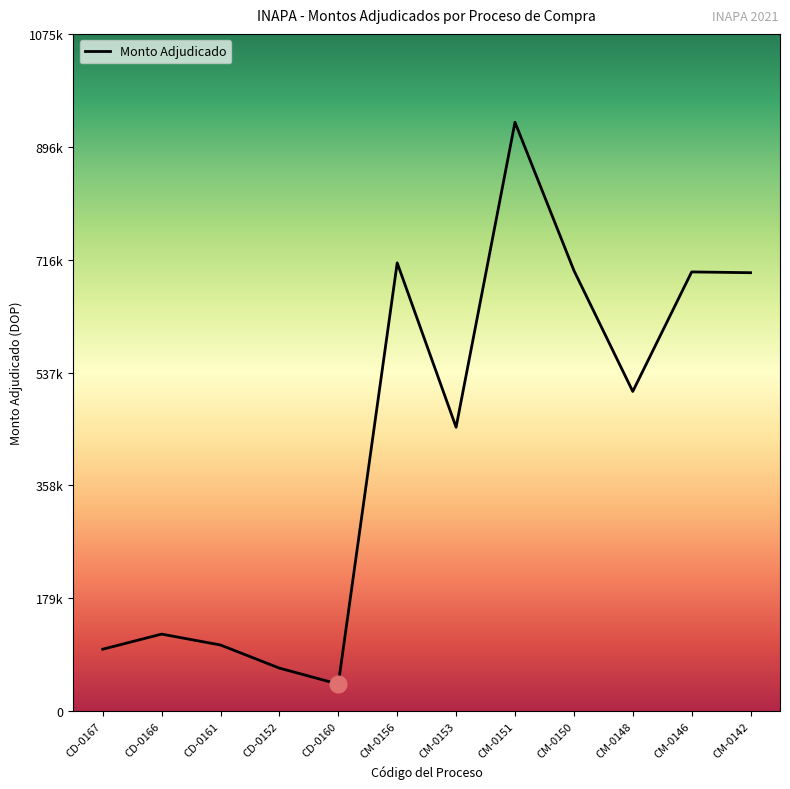

What is the maximum value shown in the chart?

935150.0